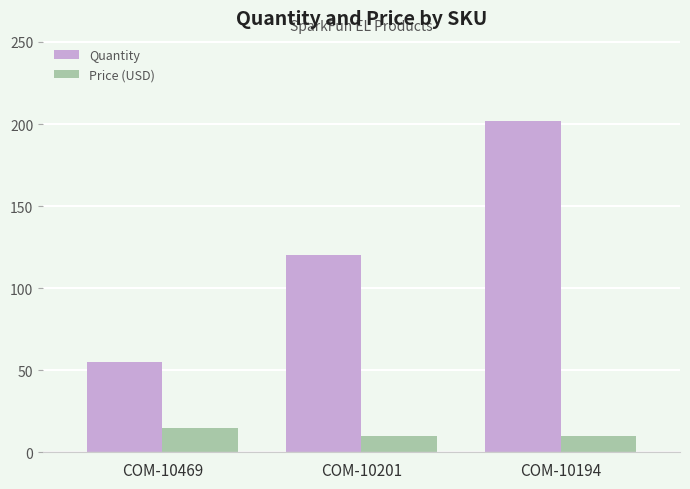

True or false: Quantity has a value of 55.0 at COM-10469.

True